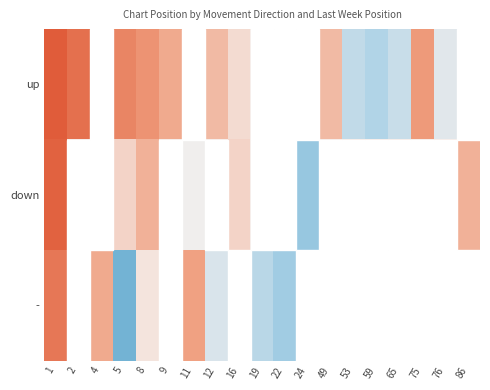

At which category does the chart reach its peak across all series?

5